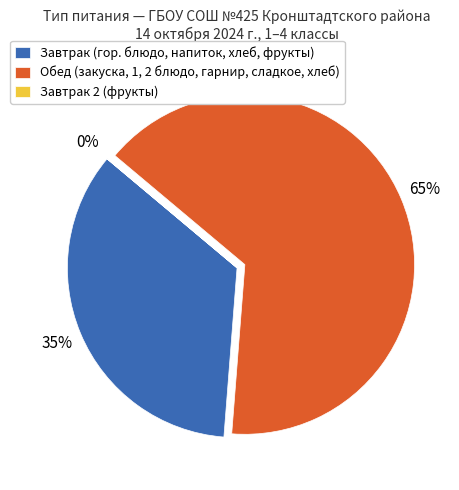

What is the majority slice?

Обед (закуска, 1, 2 блюдо, гарнир, сладкое, хлеб)